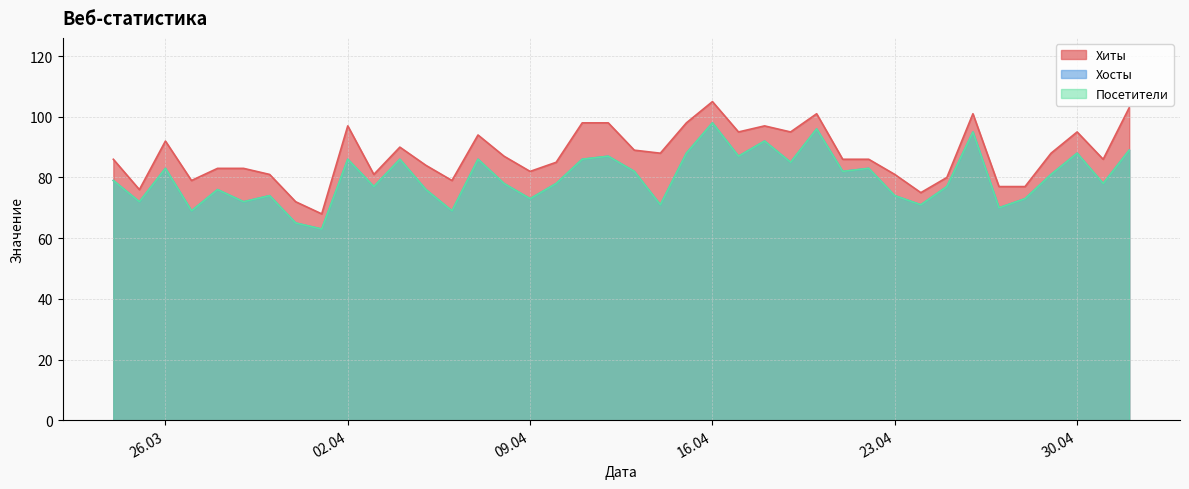

At which category is the sum across all series the highest?

2024-04-16